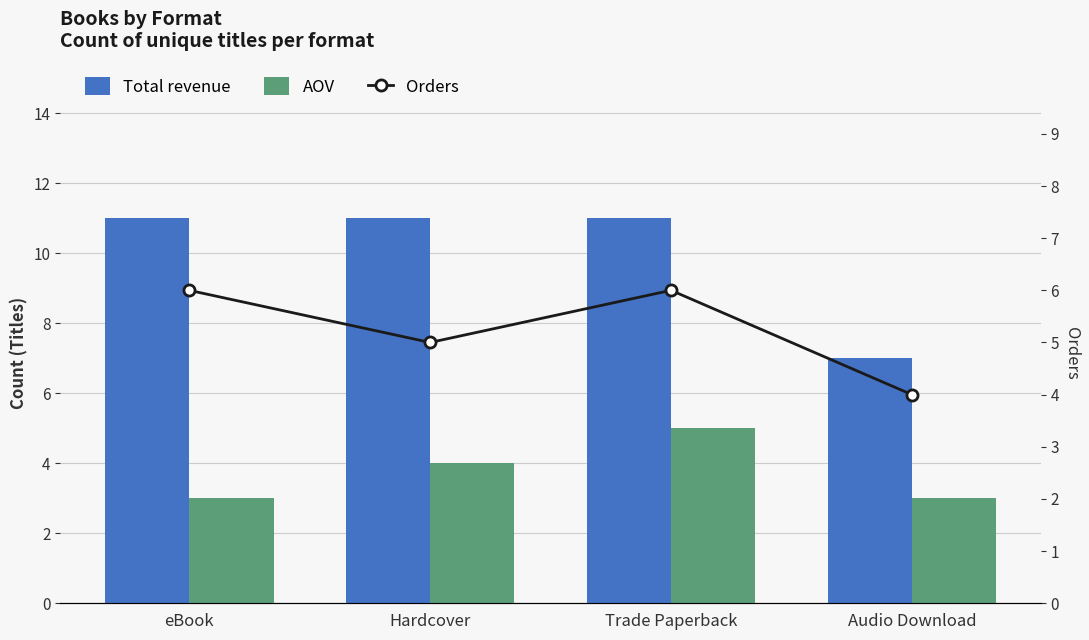

At which label is AOV closest to 4?

Hardcover